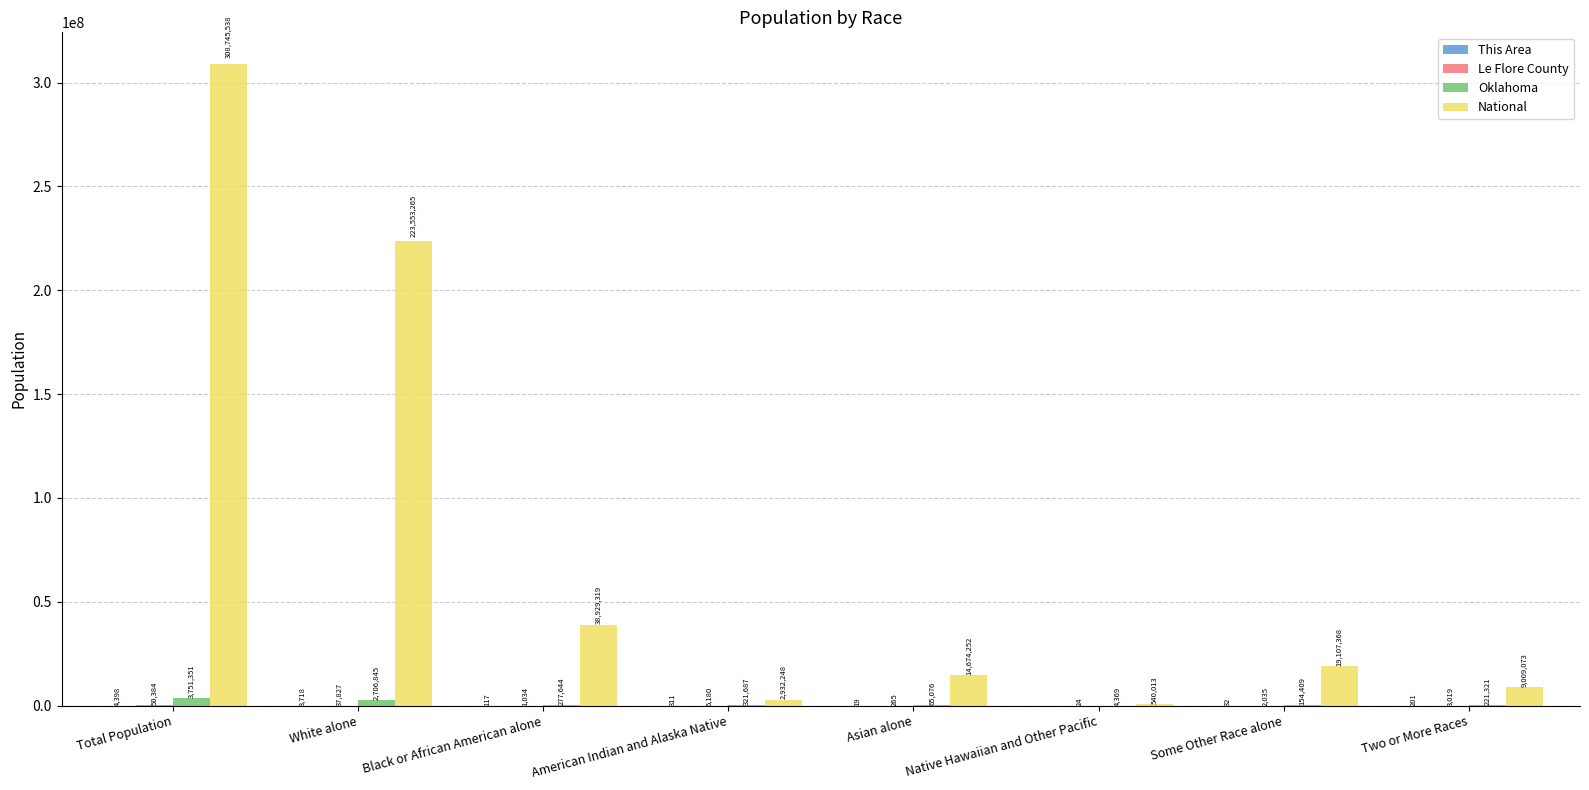

At which label does Oklahoma first exceed 277644?

Total Population